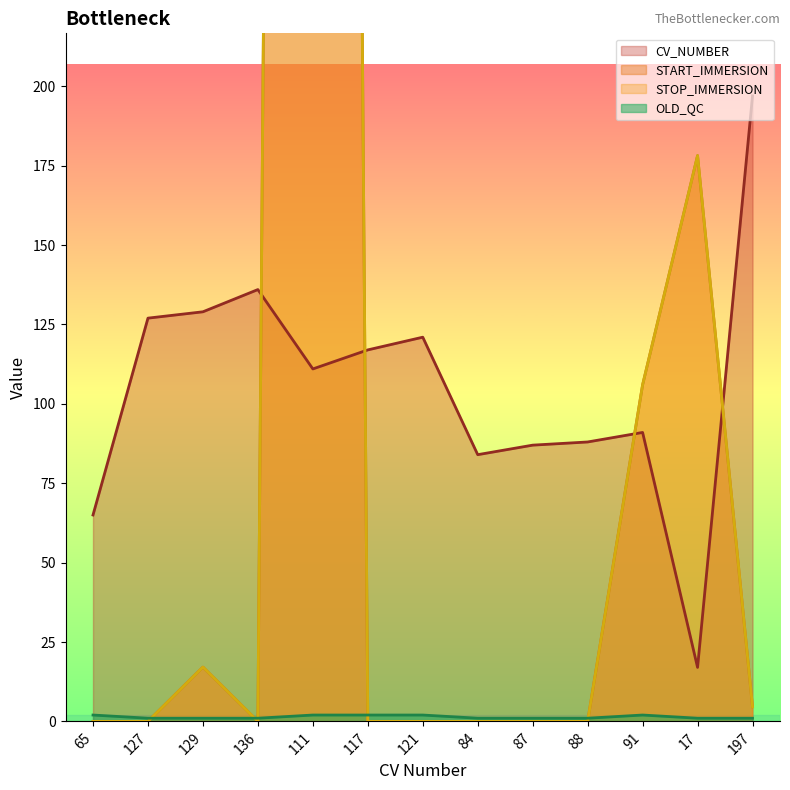

The START_IMMERSION series shows 313.8 at 17. True or false?

False